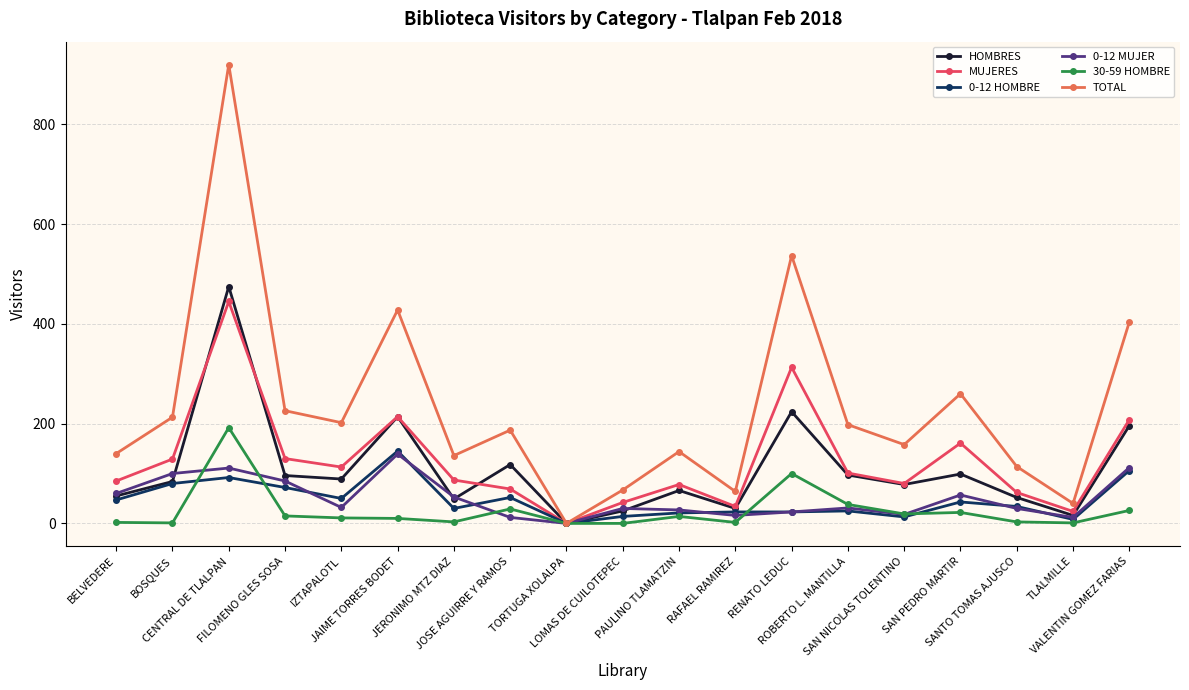

Where is the first local maximum for TOTAL?

CENTRAL DE TLALPAN